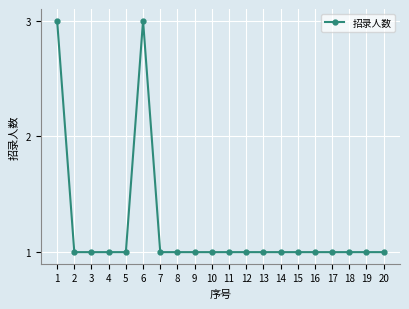

Reading right to left, extract all data points from this chart.

20=1	19=1	18=1	17=1	16=1	15=1	14=1	13=1	12=1	11=1	10=1	9=1	8=1	7=1	6=3	5=1	4=1	3=1	2=1	1=3